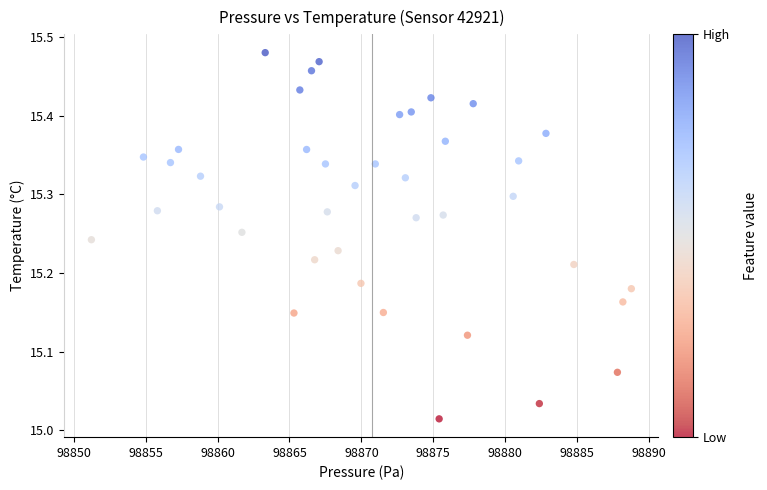

What is the range of Y values (max minus min)?

0.5